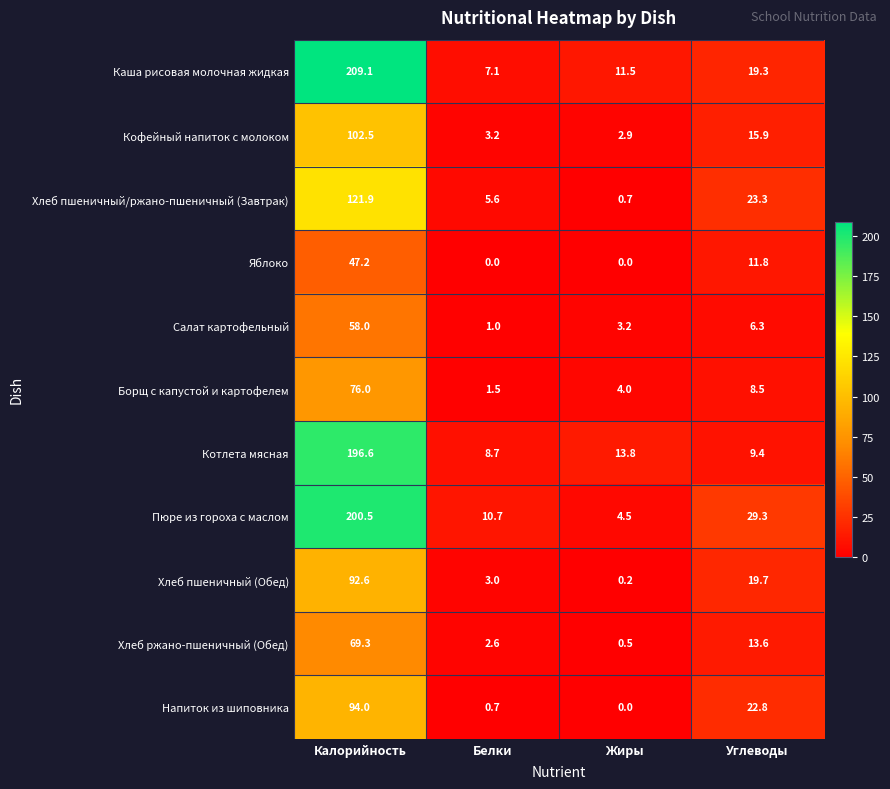

What value does the Котлета мясная series have at Калорийность?

196.6